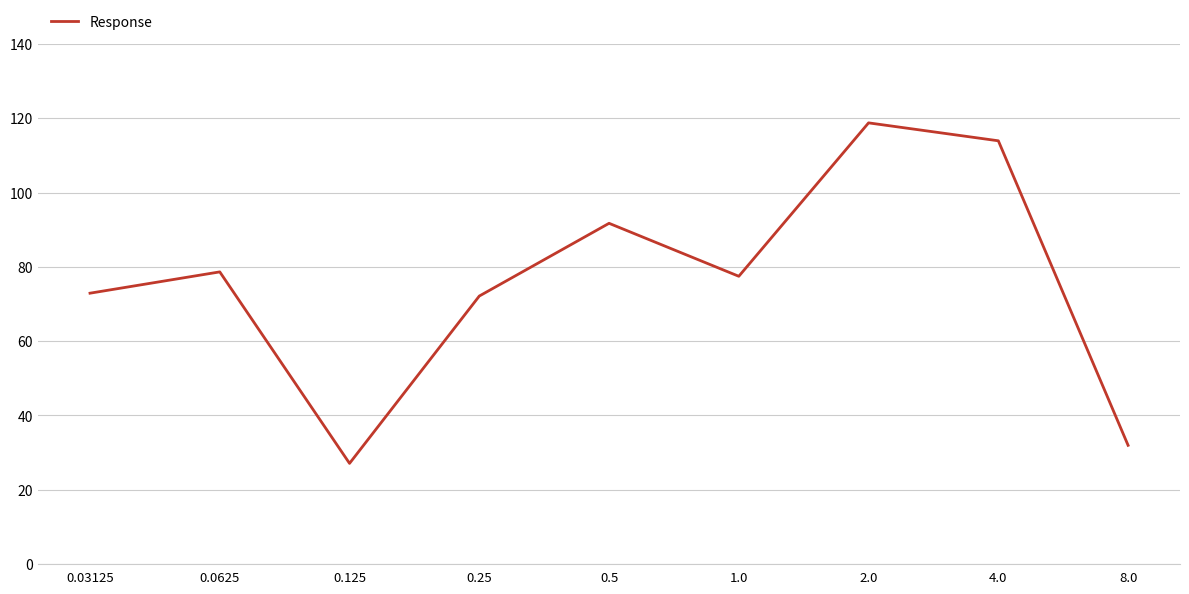

What is the maximum value shown in the chart?

118.8